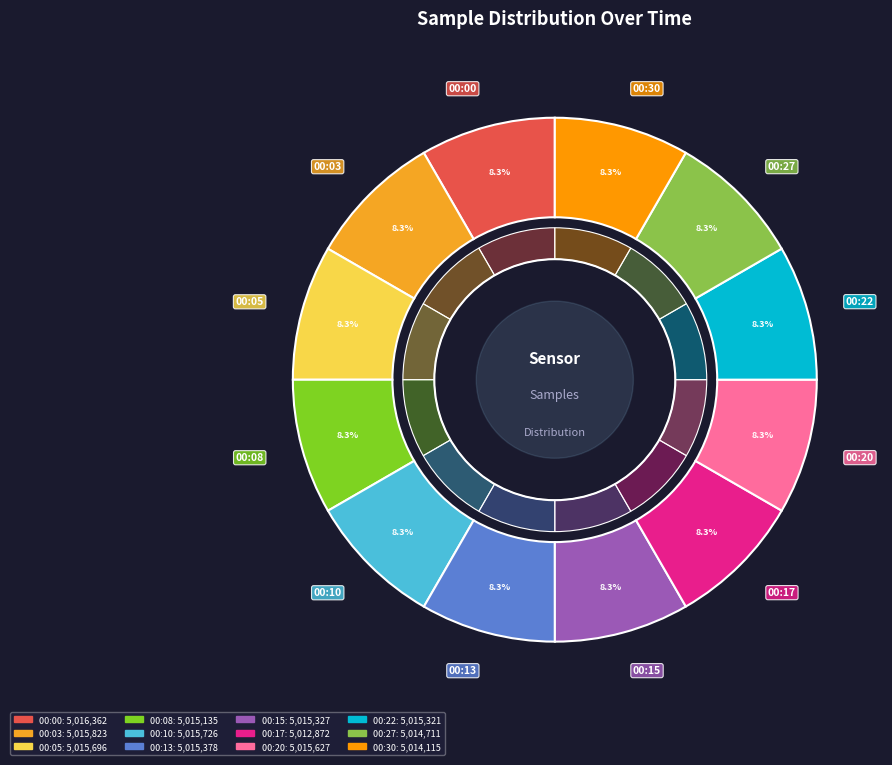

Which has a higher value, 00:17 or 00:03?

00:03